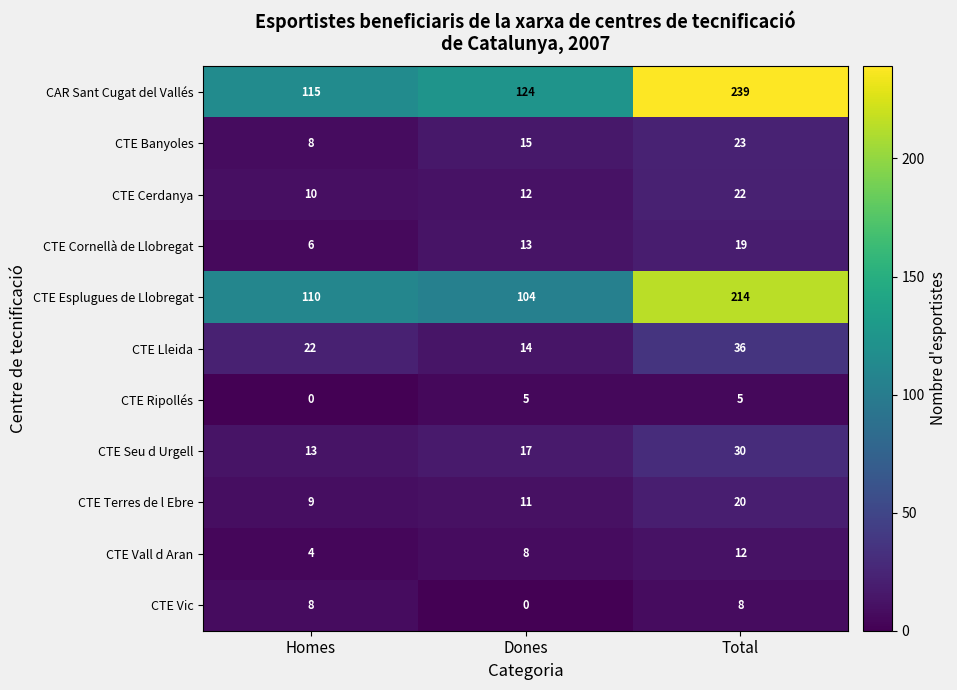

What is the total value across all series at Total?

628